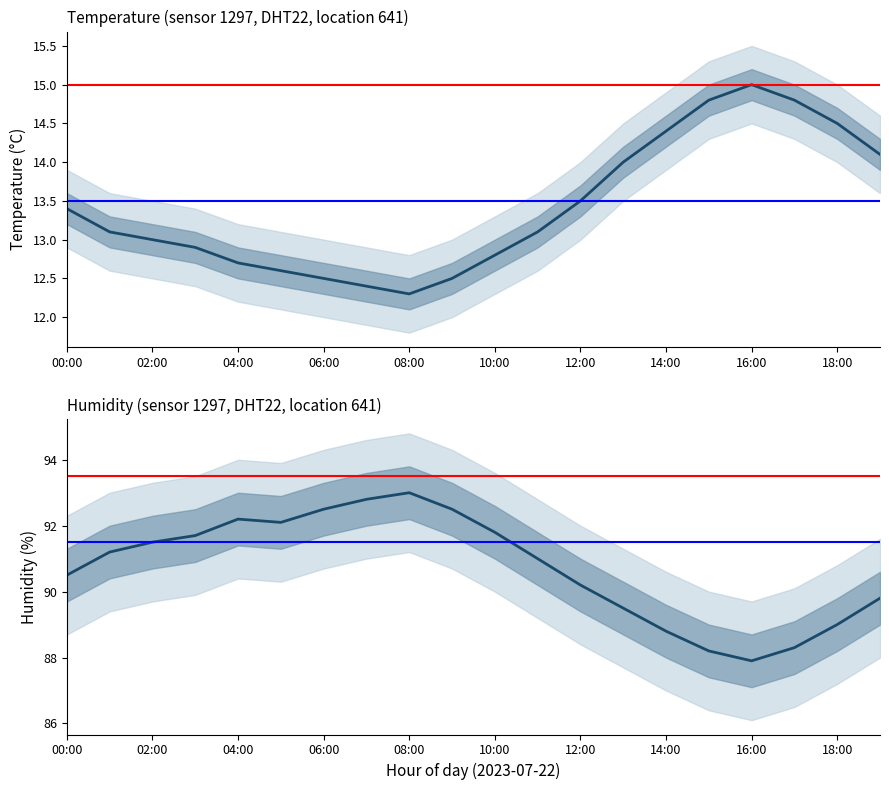

Does the chart display data point markers on the line(s)?

No